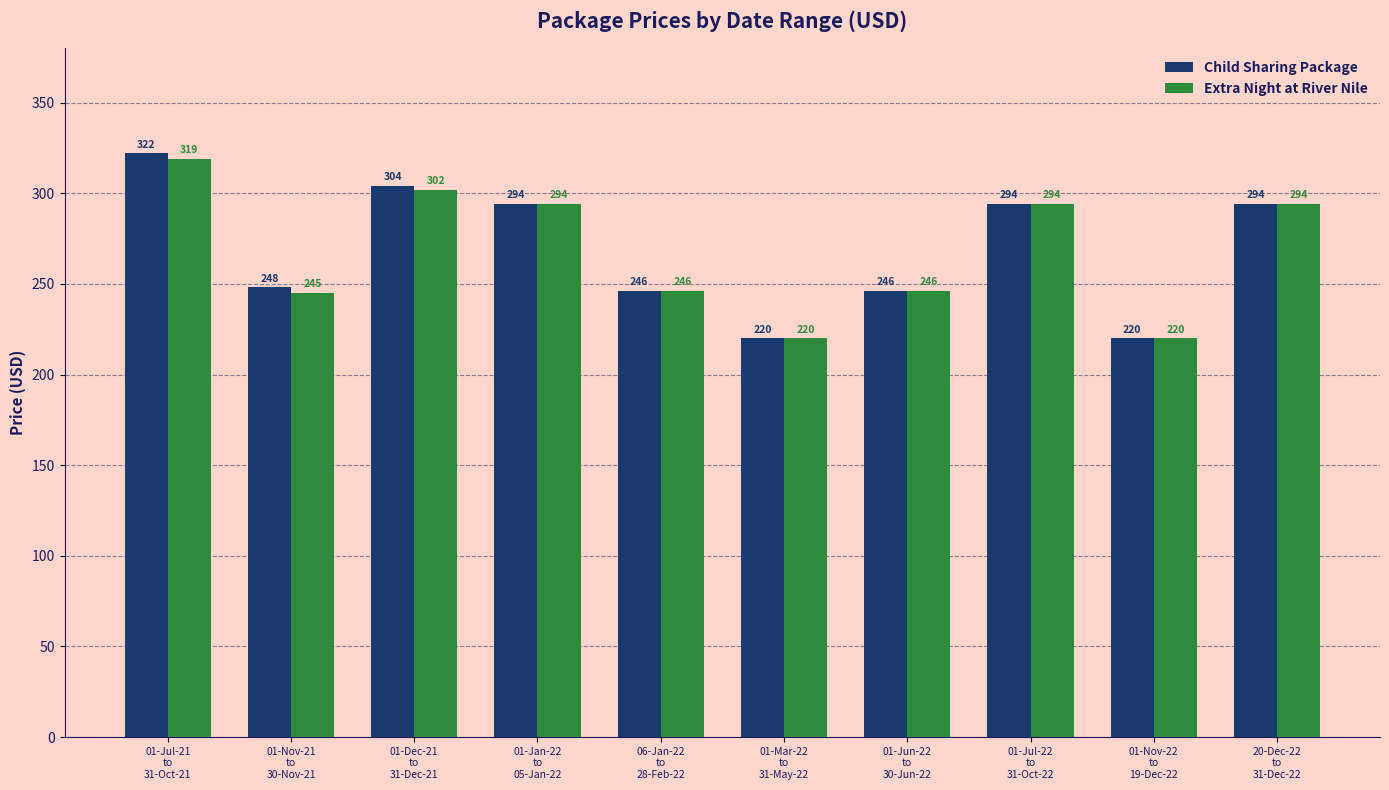

Reading left to right, what are all the values shown in this chart?

Child Sharing Package: 01-Jul-21
to
31-Oct-21=322	01-Nov-21
to
30-Nov-21=248	01-Dec-21
to
31-Dec-21=304	01-Jan-22
to
05-Jan-22=294	06-Jan-22
to
28-Feb-22=246	01-Mar-22
to
31-May-22=220	01-Jun-22
to
30-Jun-22=246	01-Jul-22
to
31-Oct-22=294	01-Nov-22
to
19-Dec-22=220	20-Dec-22
to
31-Dec-22=294
Extra Night at River Nile: 01-Jul-21
to
31-Oct-21=319	01-Nov-21
to
30-Nov-21=245	01-Dec-21
to
31-Dec-21=302	01-Jan-22
to
05-Jan-22=294	06-Jan-22
to
28-Feb-22=246	01-Mar-22
to
31-May-22=220	01-Jun-22
to
30-Jun-22=246	01-Jul-22
to
31-Oct-22=294	01-Nov-22
to
19-Dec-22=220	20-Dec-22
to
31-Dec-22=294